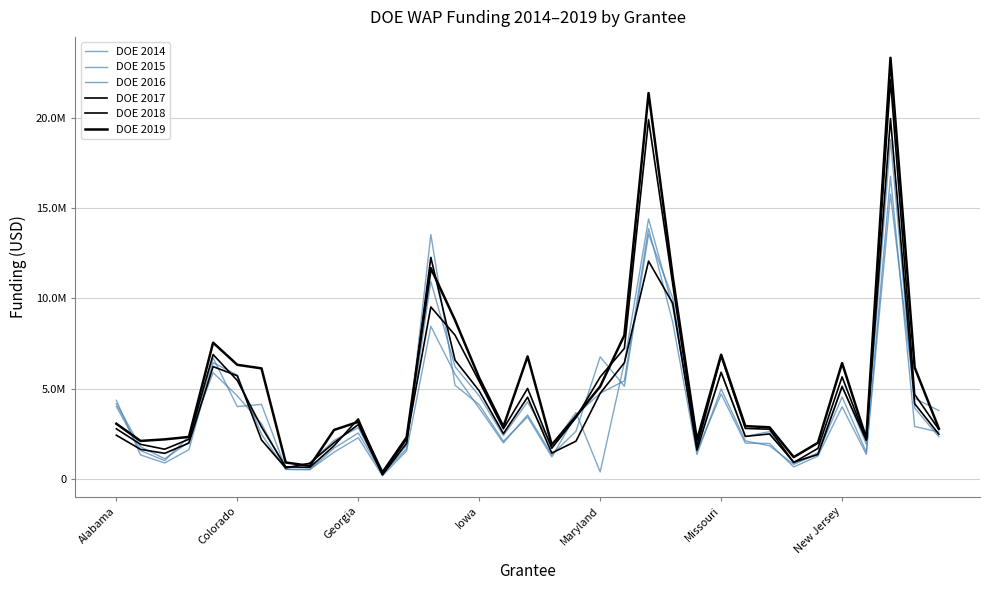

Is this an area chart (filled region under the line)?

No